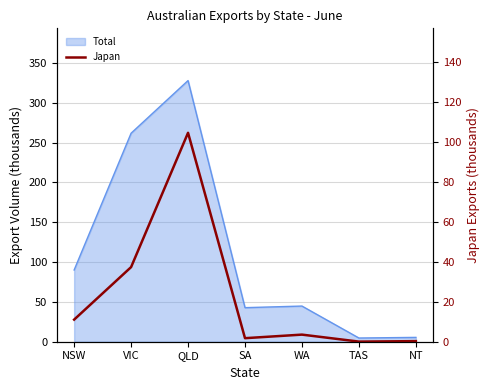

Reading left to right, extract all data points from this chart.

NSW=11.1	VIC=37.3	QLD=104.5	SA=1.8	WA=3.6	TAS=0.1	NT=0.3